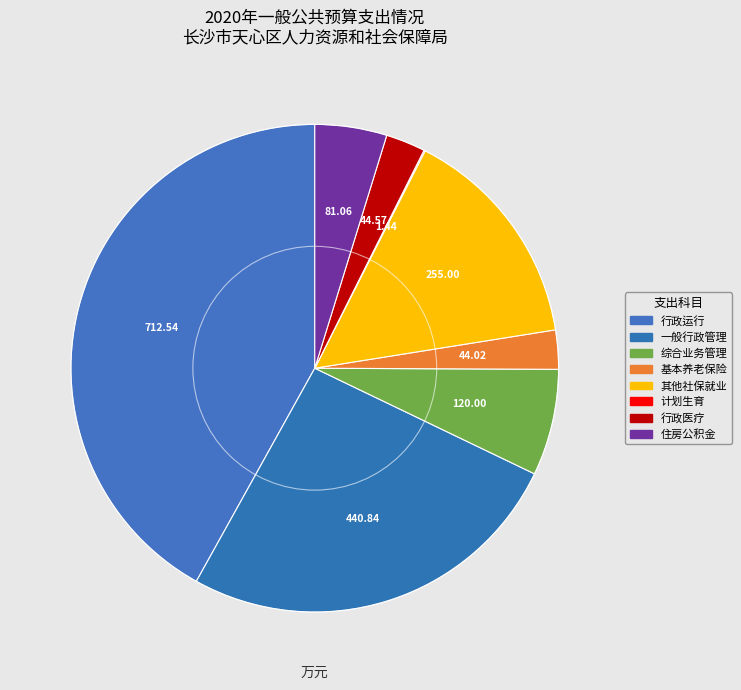

How many segments does this pie chart have?

8